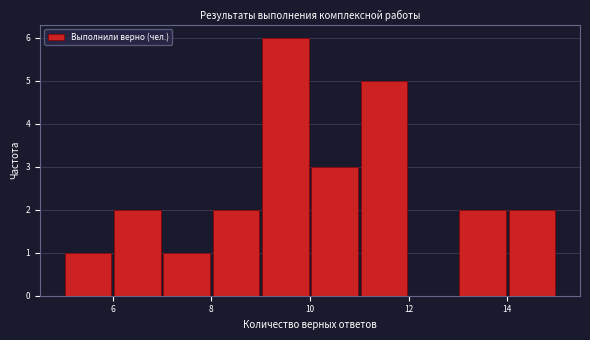

Reading left to right, transcribe this chart: for each bar, give the range it covers on the x-axis and its height. The values are not printed on the chart, so give them approximately, as read against the axis.

5 to 6: 1
6 to 7: 2
7 to 8: 1
8 to 9: 2
9 to 10: 6
10 to 11: 3
11 to 12: 5
12 to 13: 0
13 to 14: 2
14 to 15: 2